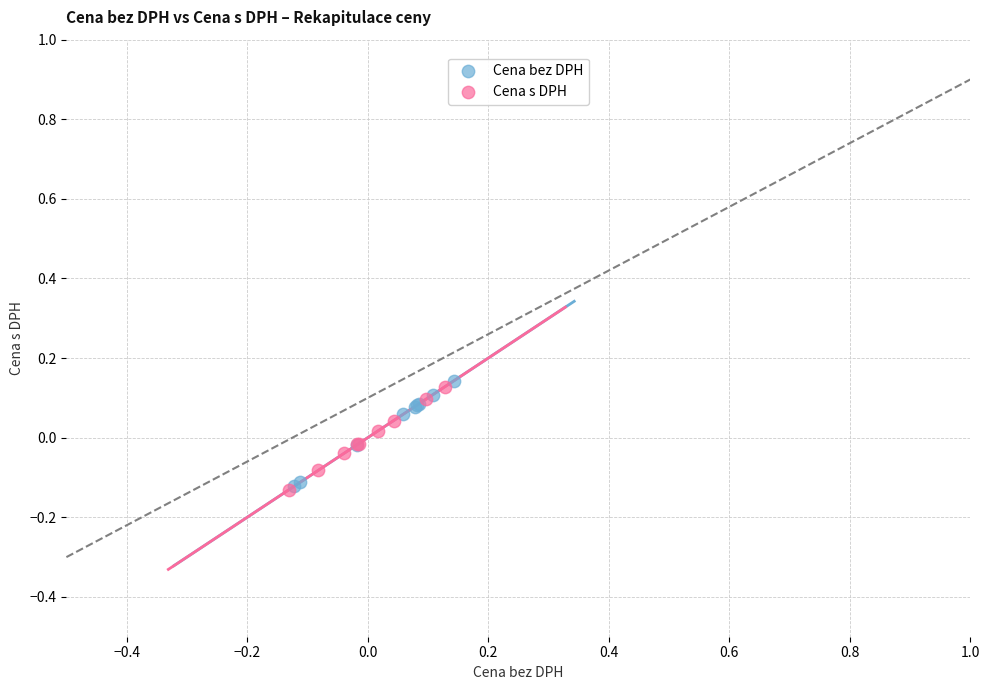

Which series reaches the maximum Y coordinate?

Cena bez DPH